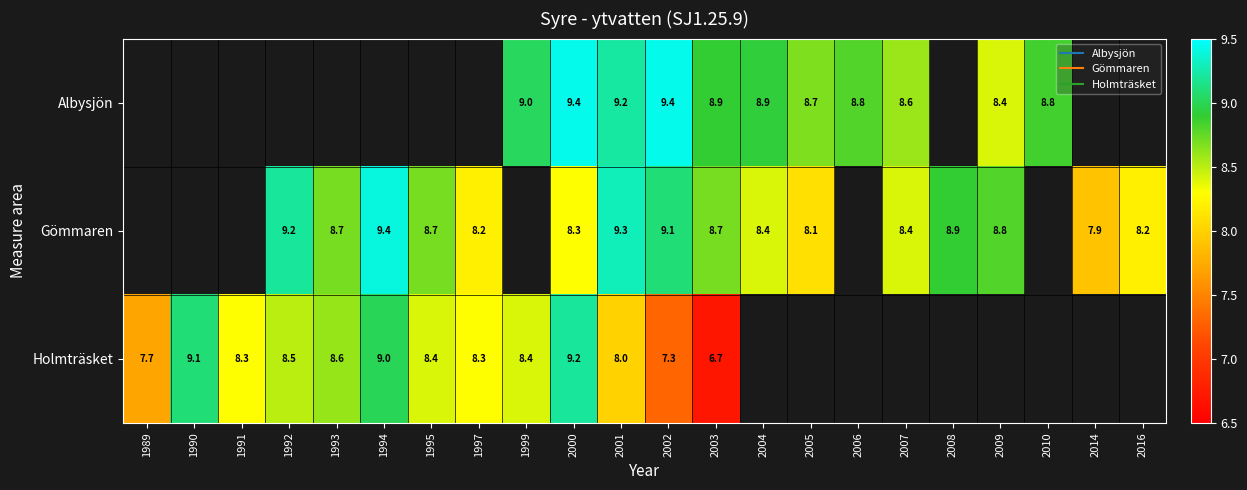

Which category has the highest value across all series?

2000